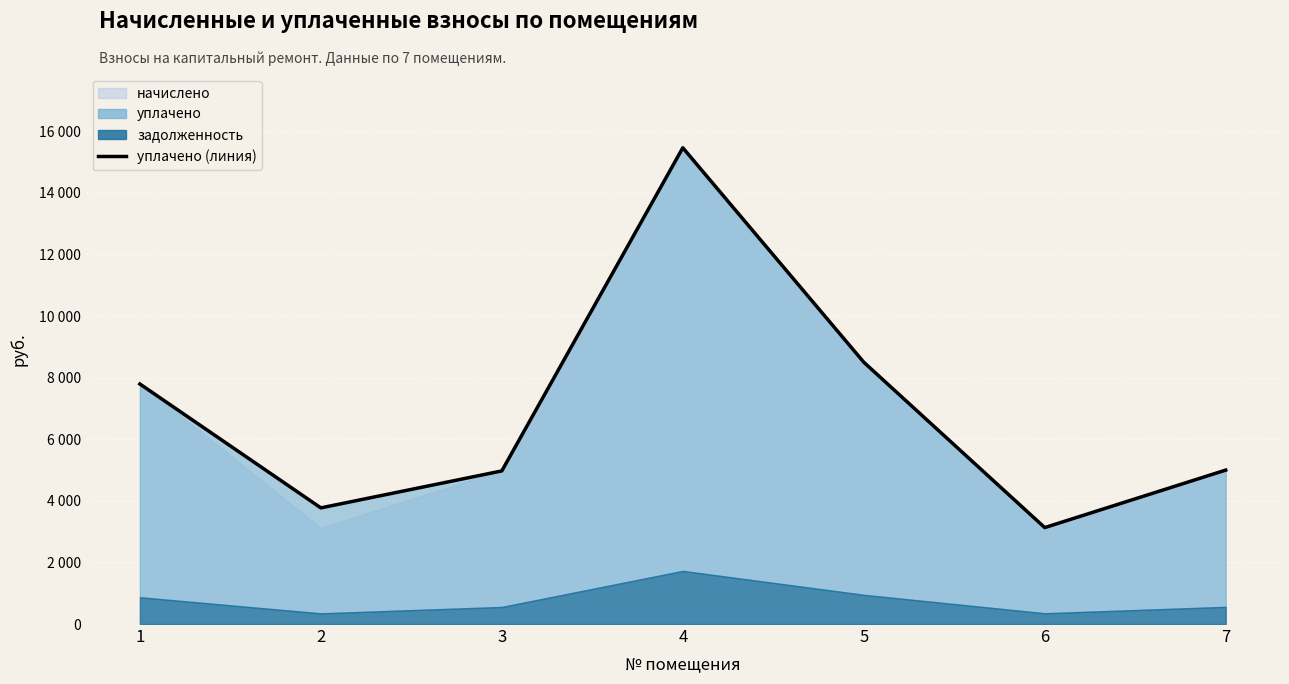

Reading left to right, list all the values displayed in this chart.

7792.5	3770.8	4970.9	15461.1	8500.1	3131.2	4997.5